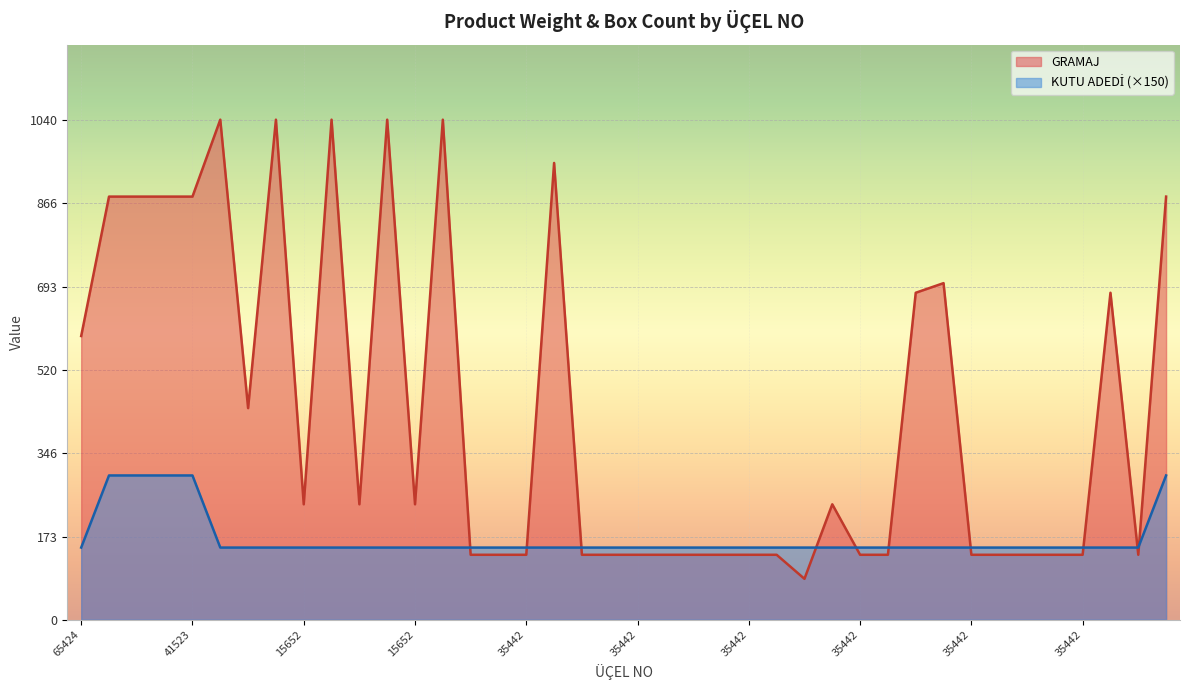

True or false: GRAMAJ has more than 0 interior local peaks.

True